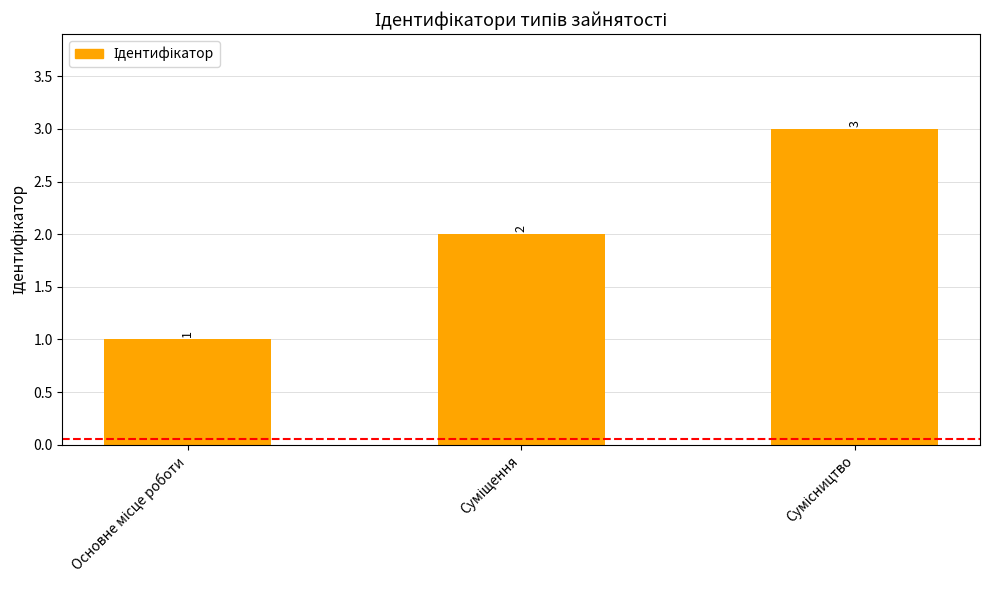

Count the values in the range 1 to 3.

3